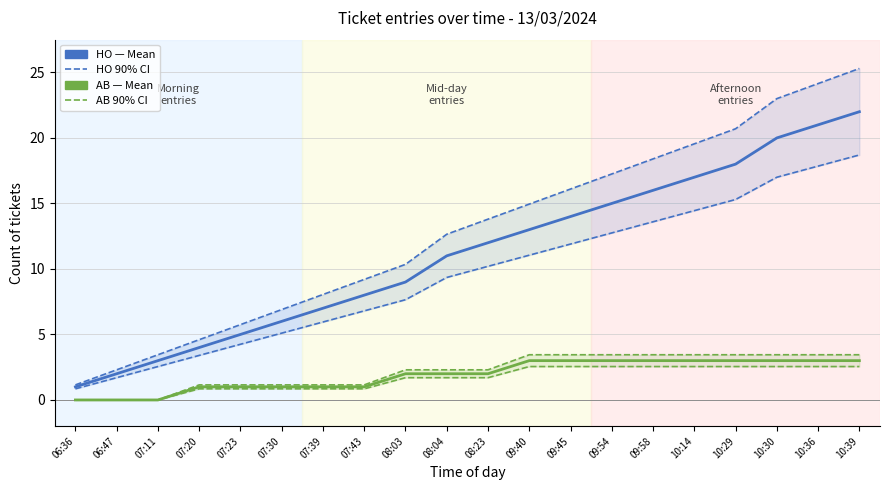

True or false: AB (cumulative) has more than 2 interior local peaks.

False